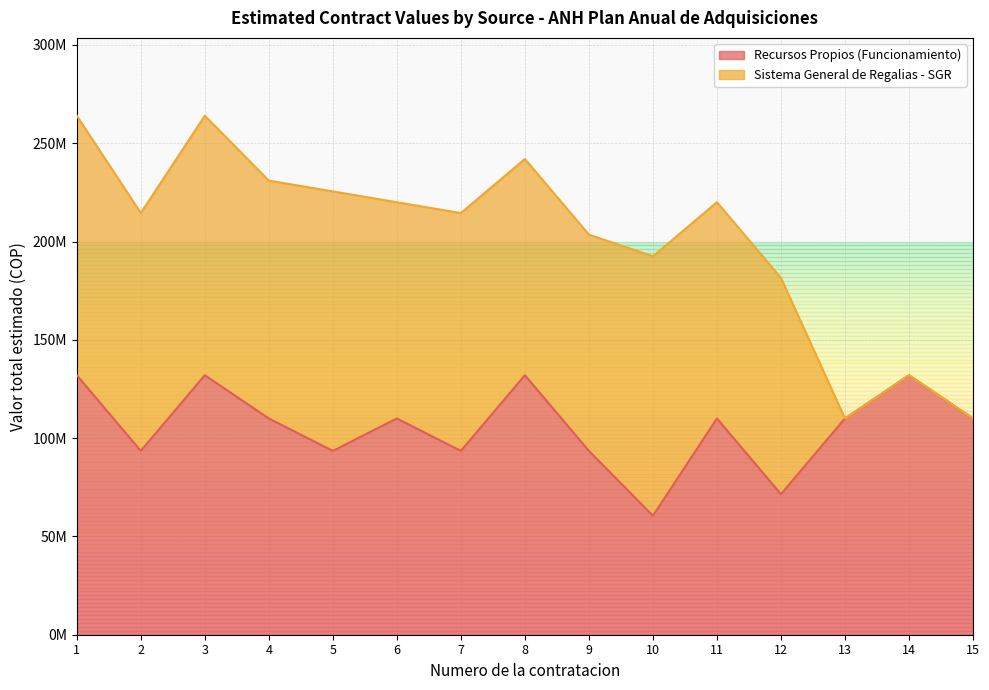

Between 14 and 8, which is larger?

14